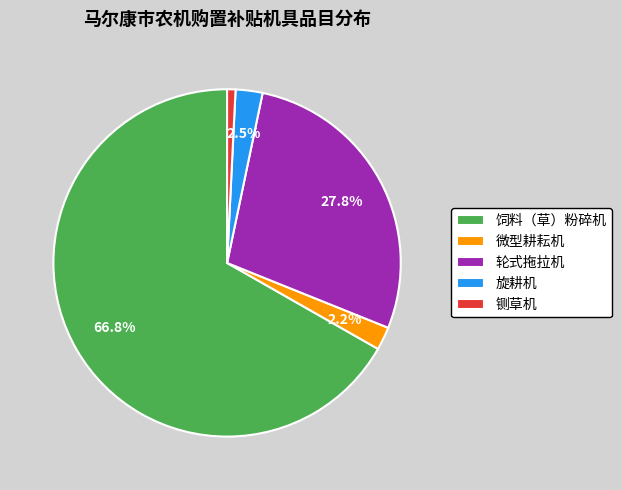

Is it true that 铡草机 is 8% of the pie?

False